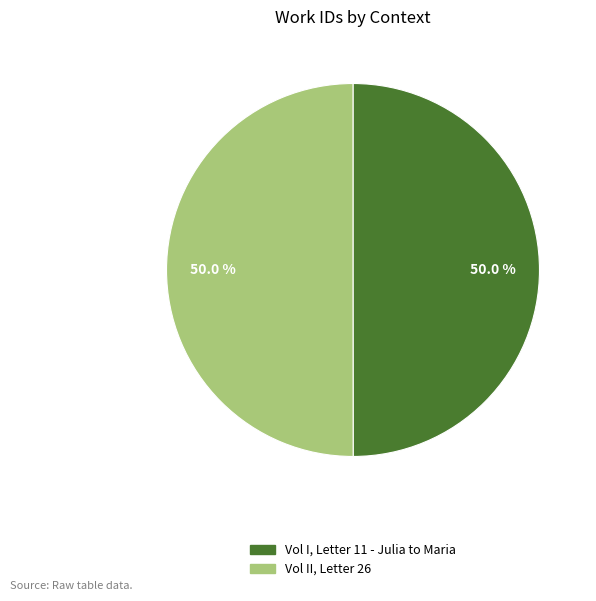

Count the number of slices in the pie.

2